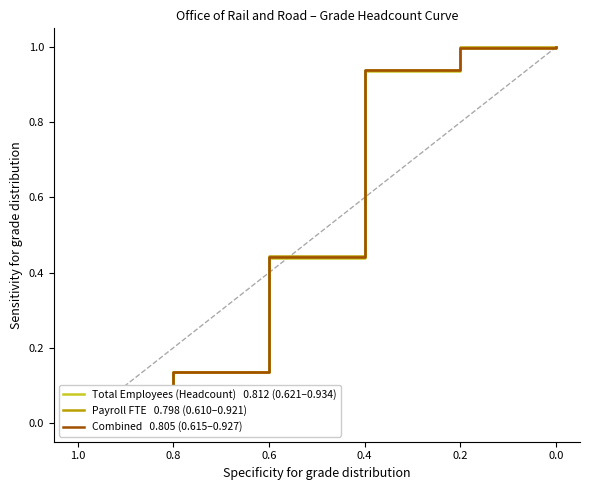

At 0.6, list the series in order from smallest to largest.

Total Employees (Headcount)   0.812 (0.621–0.934), Combined   0.805 (0.615–0.927), Payroll FTE   0.798 (0.610–0.921)